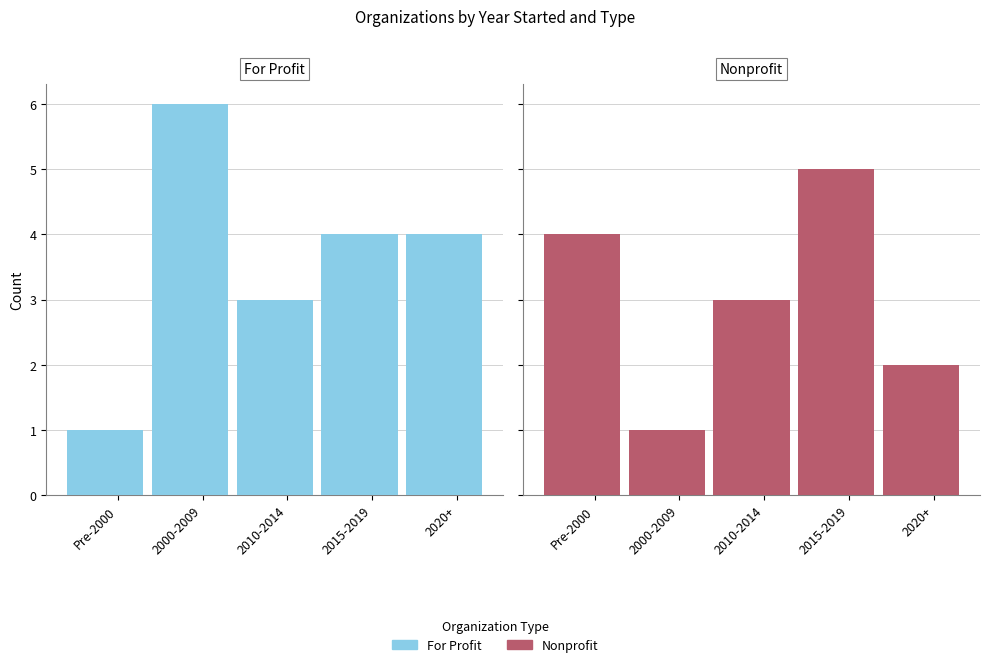

What value does the For Profit series have at Pre-2000?

1